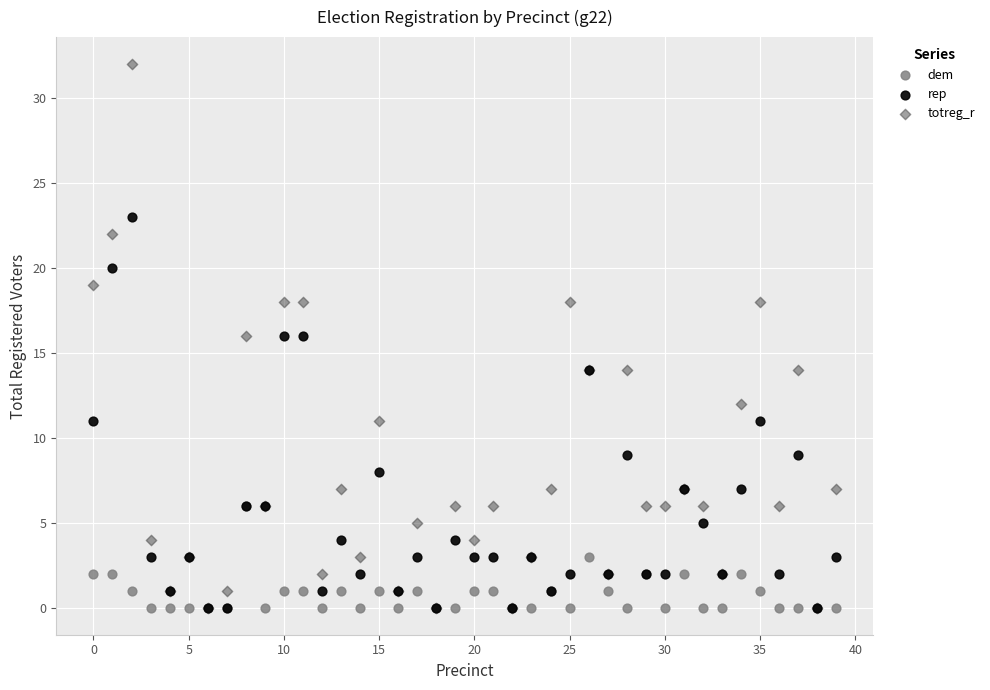

What are all the series names shown in the legend?

dem, rep, totreg_r